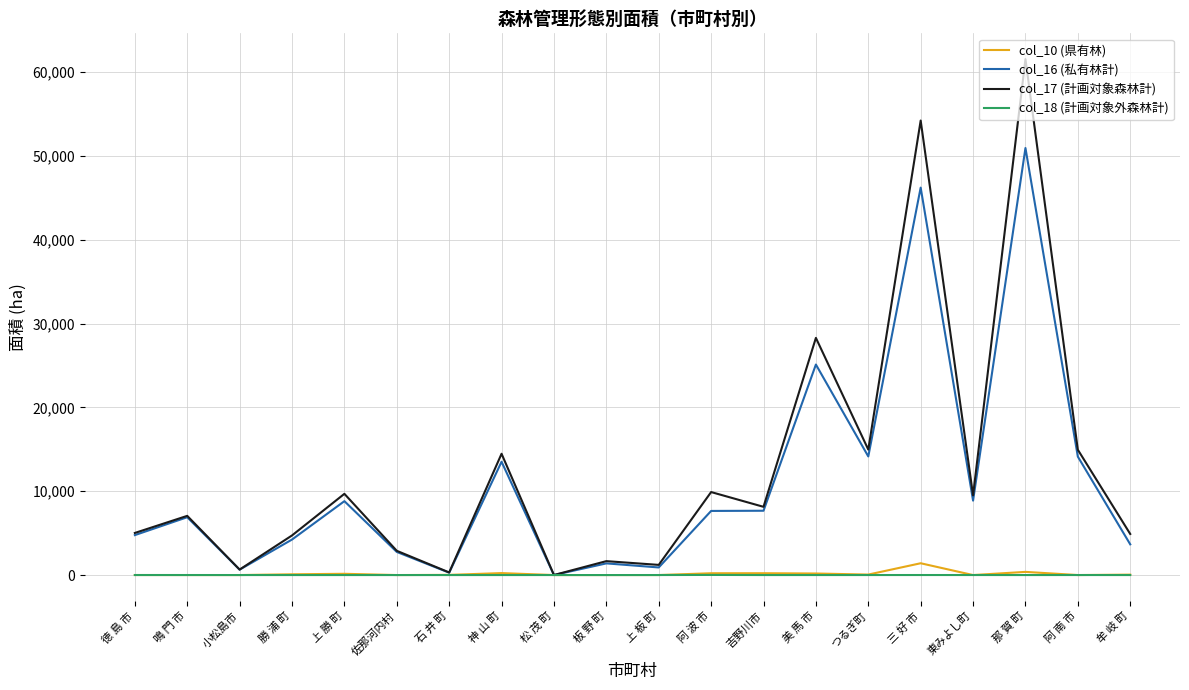

The col_17 (計画対象森林計) series shows 2891.0 at 佐那河内村. True or false?

True